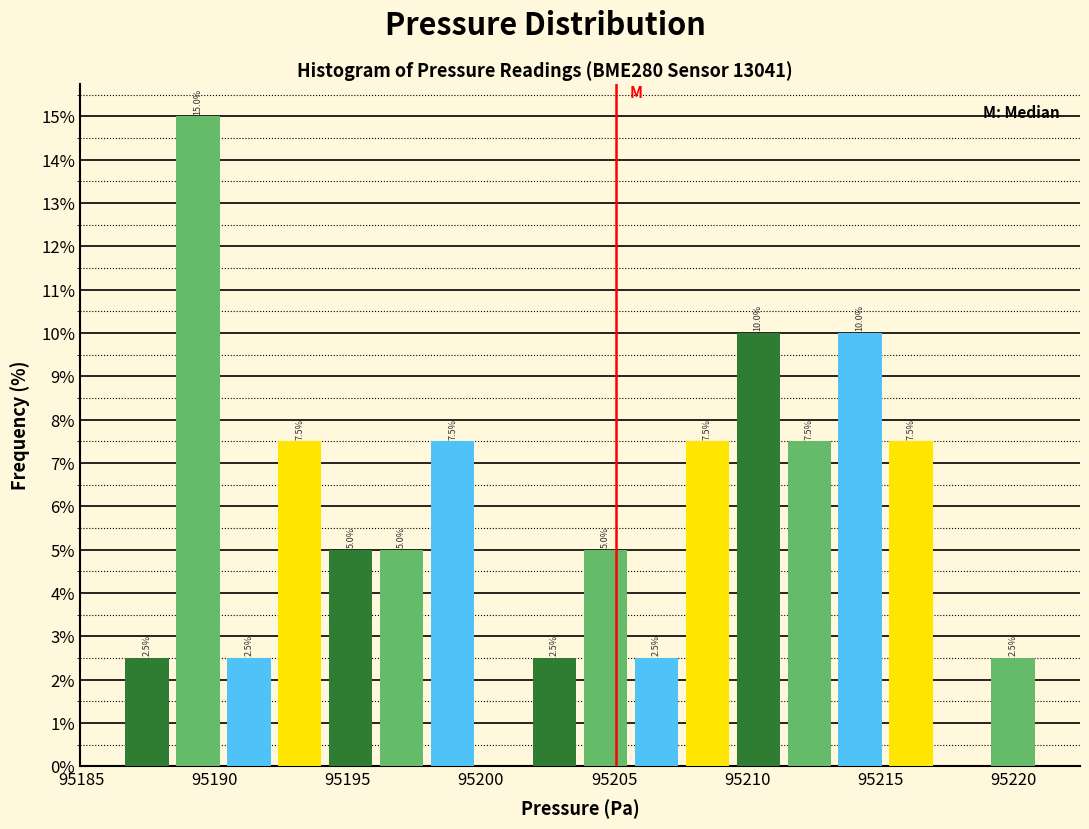

Read against the x-axis, roughly where is the centre of the tallest bar?

95189.5